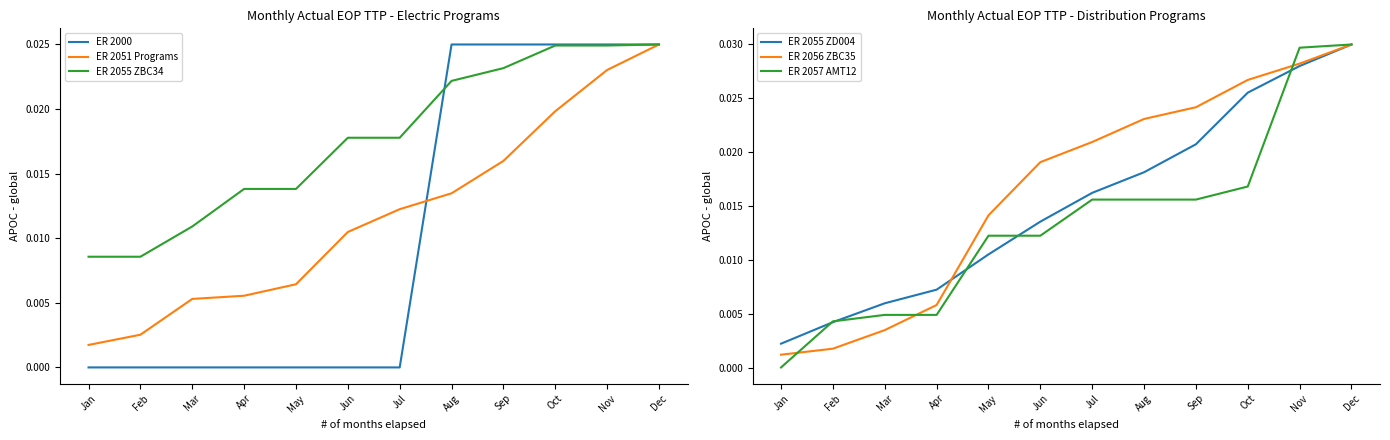

True or false: ER 2051 Programs has a value of 0.0 at Jun.

False